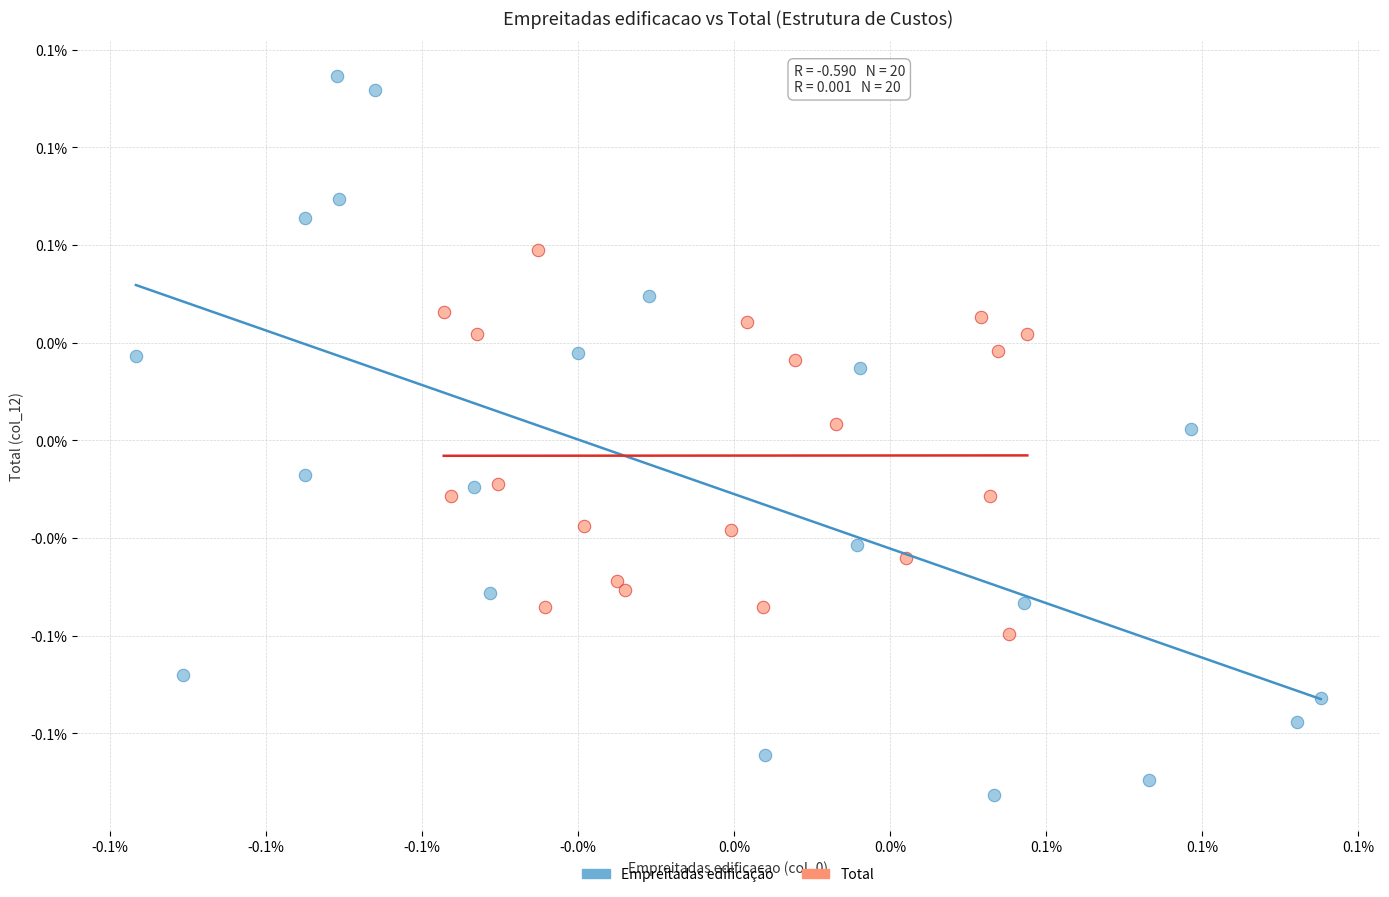

Which series has the widest spread of Y values?

Empreitadas edificação